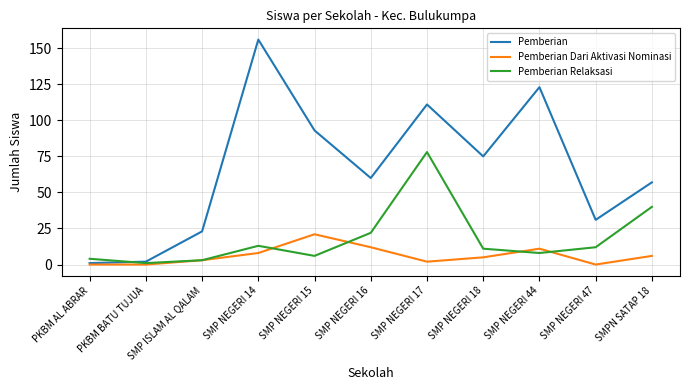

What is the highest value of the Pemberian Relaksasi series?

78